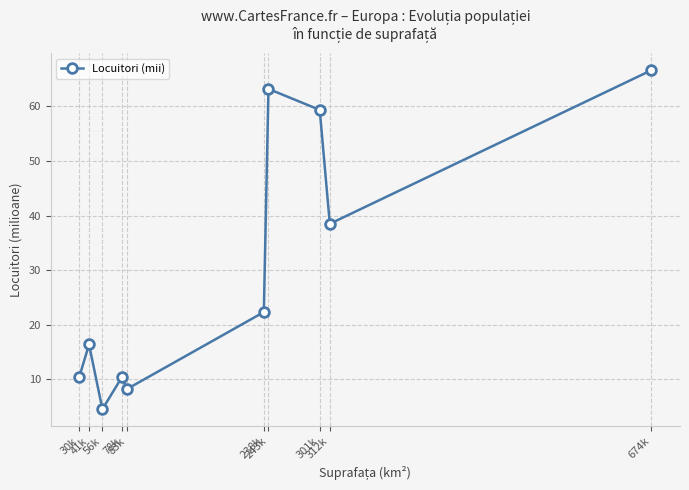

What is the greatest value displayed?

66.6